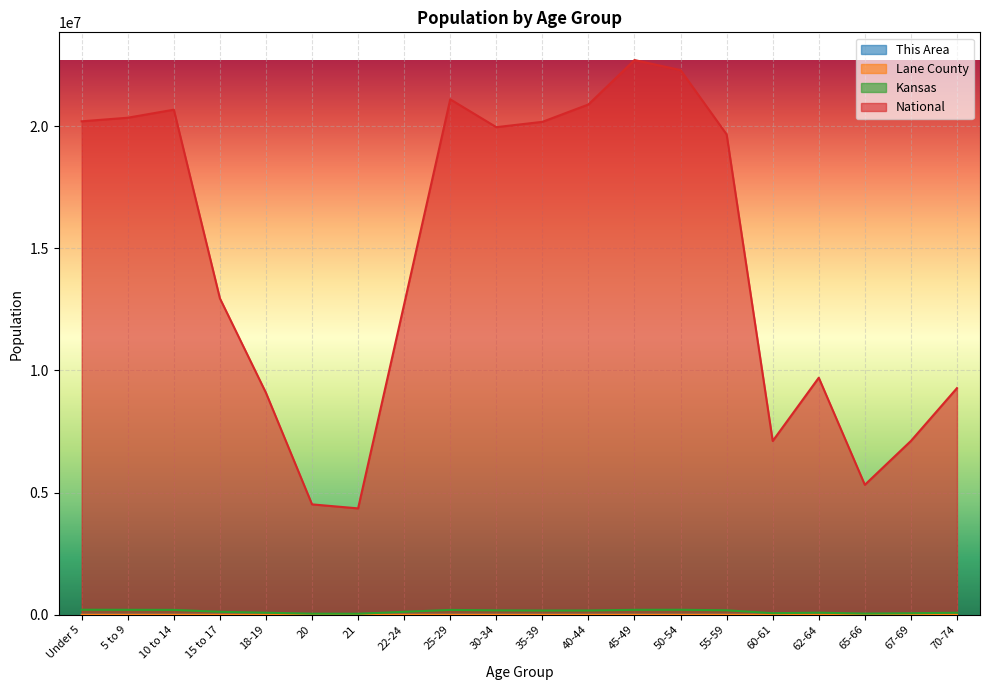

What is the label of the 13th point from the left?

45-49